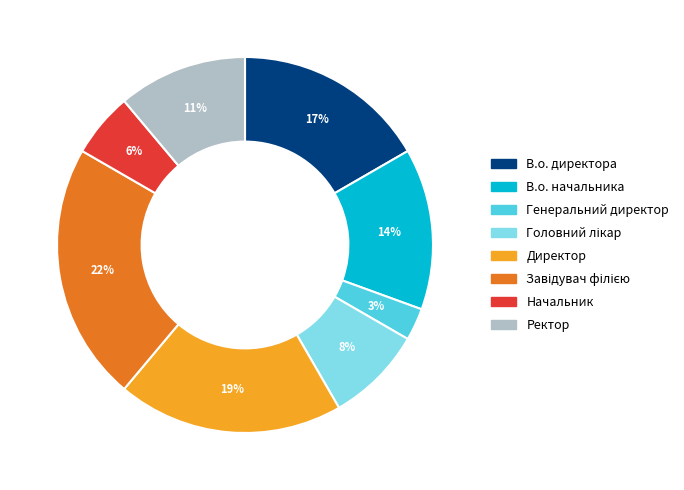

To the nearest percent, what percentage of the pie is В.о. начальника?

14%